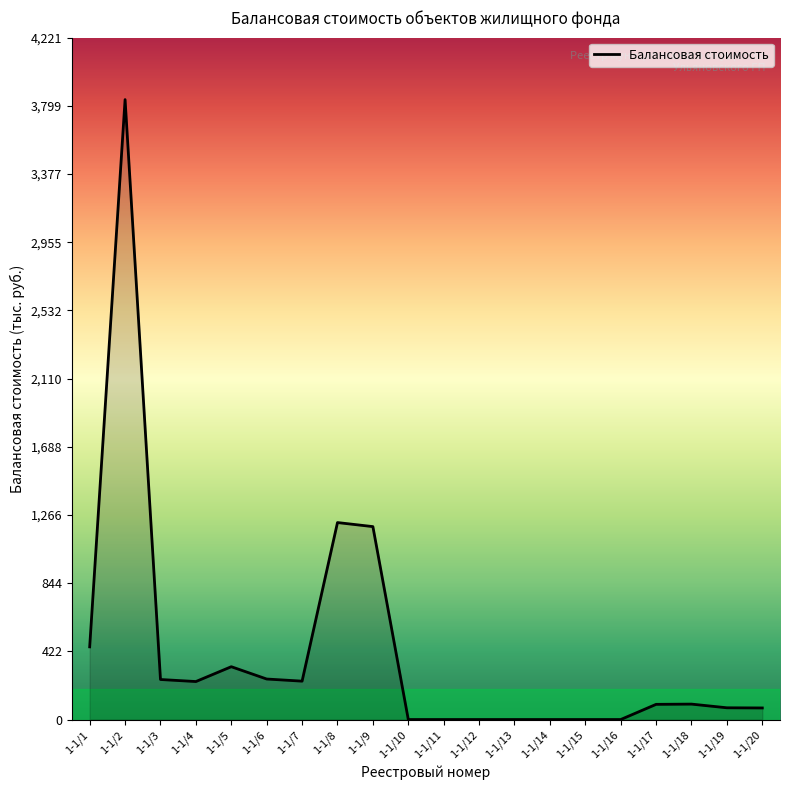

What is the difference between the maximum and minimum values?

3837.7